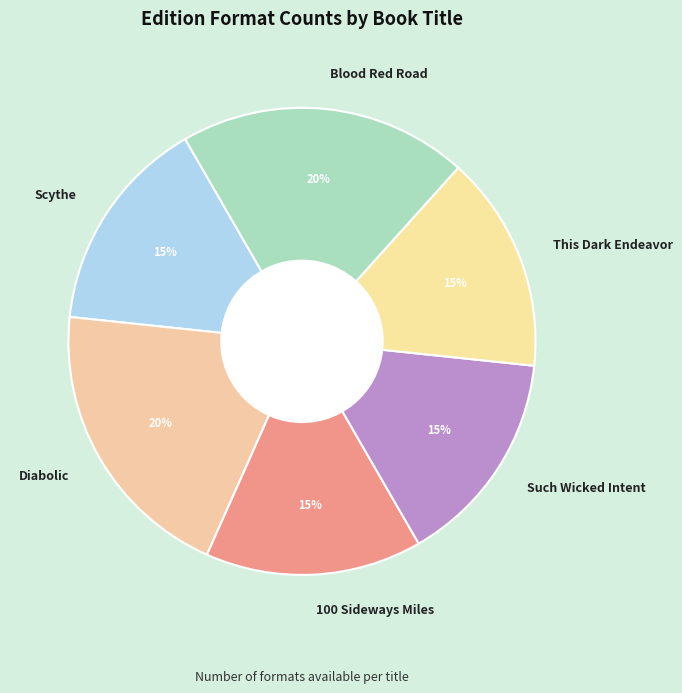

To the nearest percent, what is the difference between the largest and smallest slice percentages?

5%